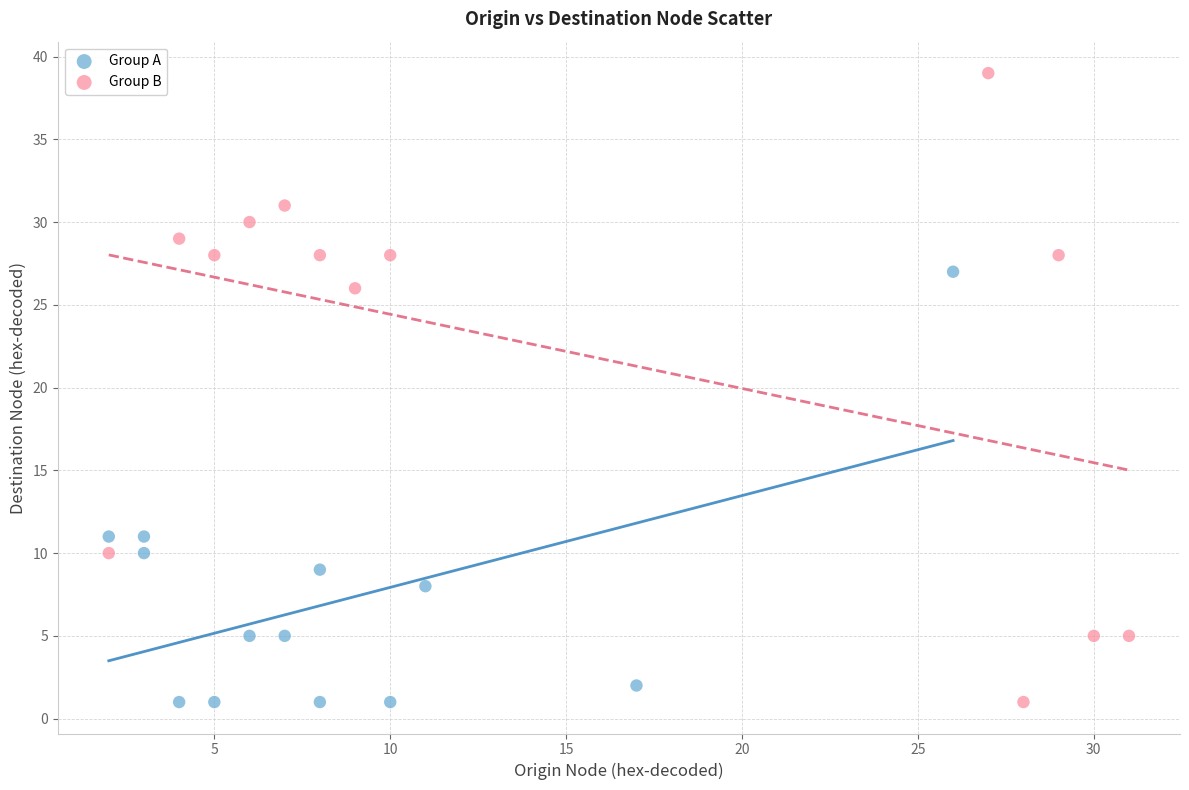

Which series reaches the maximum Y coordinate?

Group B